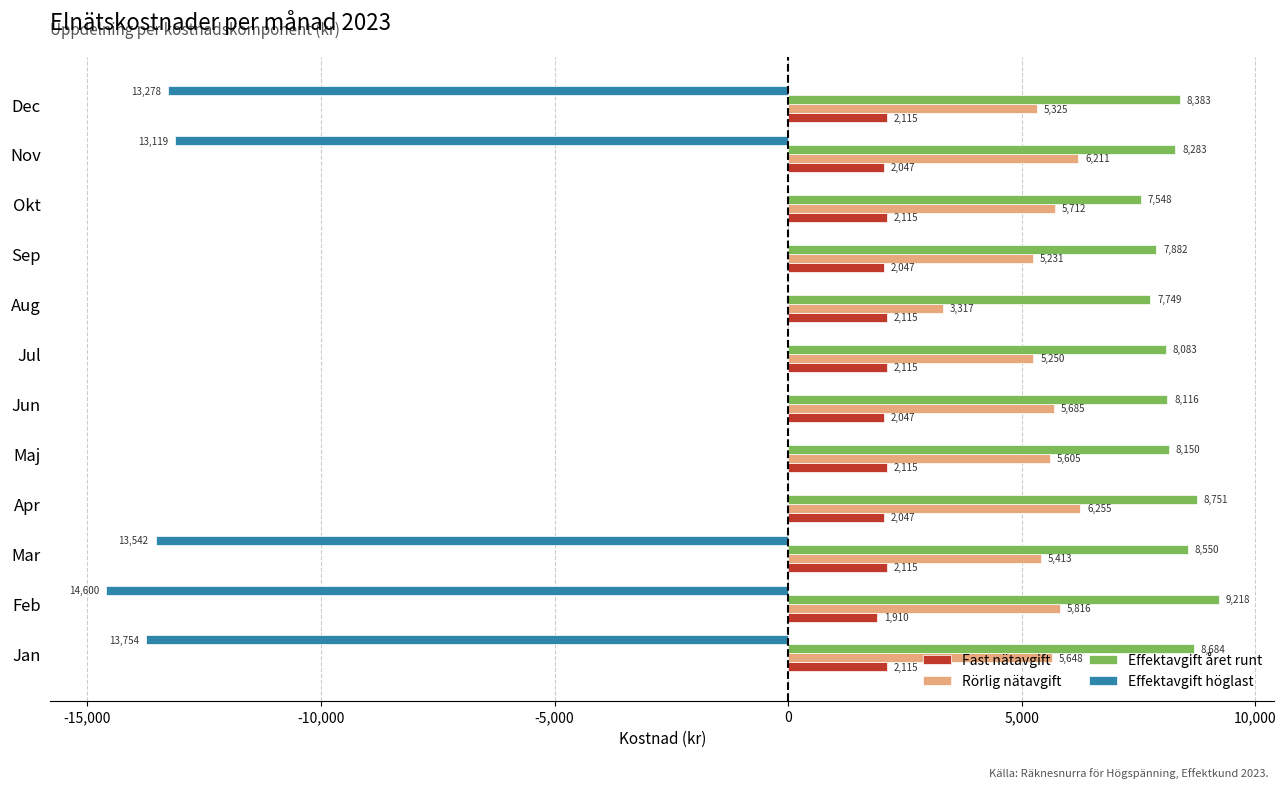

True or false: Fast nätavgift has a value of 462.7 at Jun.

False